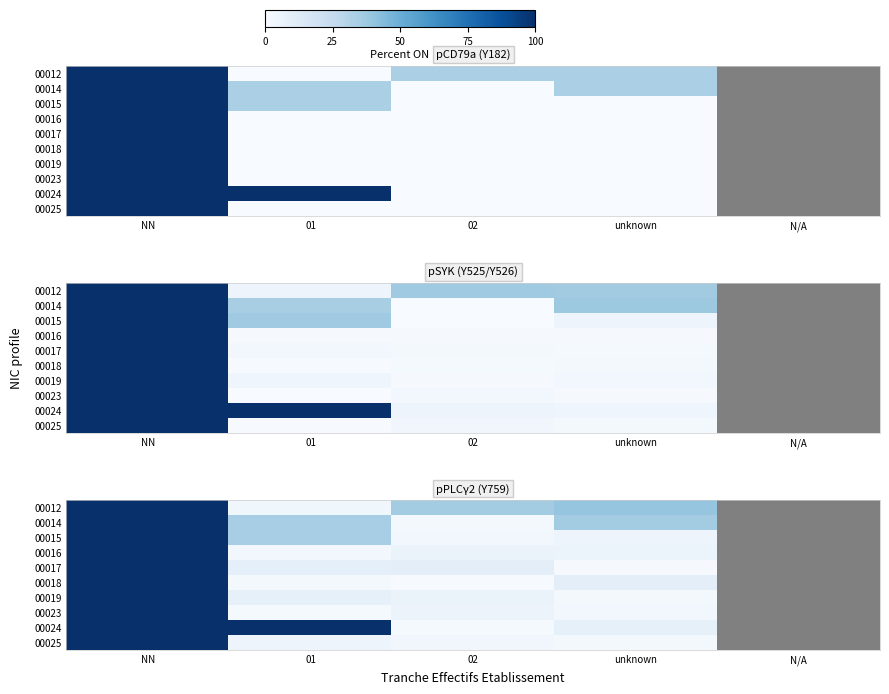

What is the spread (max minus min) of values at 01?

98.6